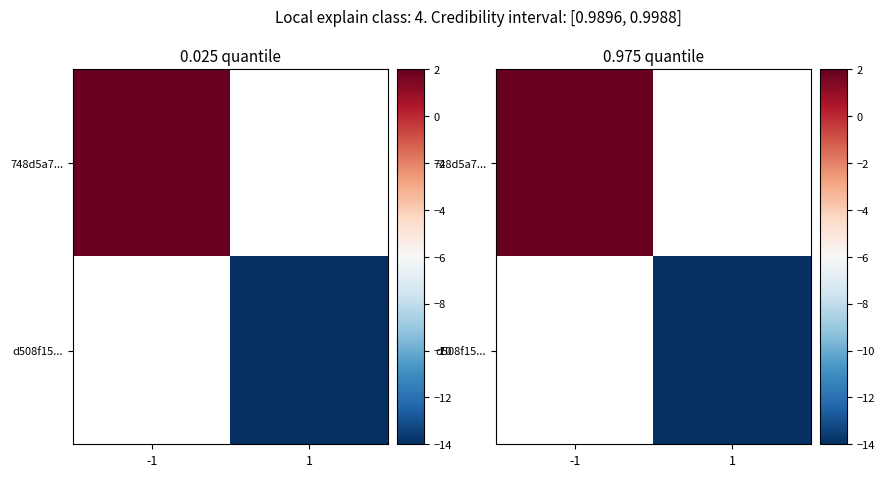

The 748d5a7... series shows 2.9 at -1. True or false?

False